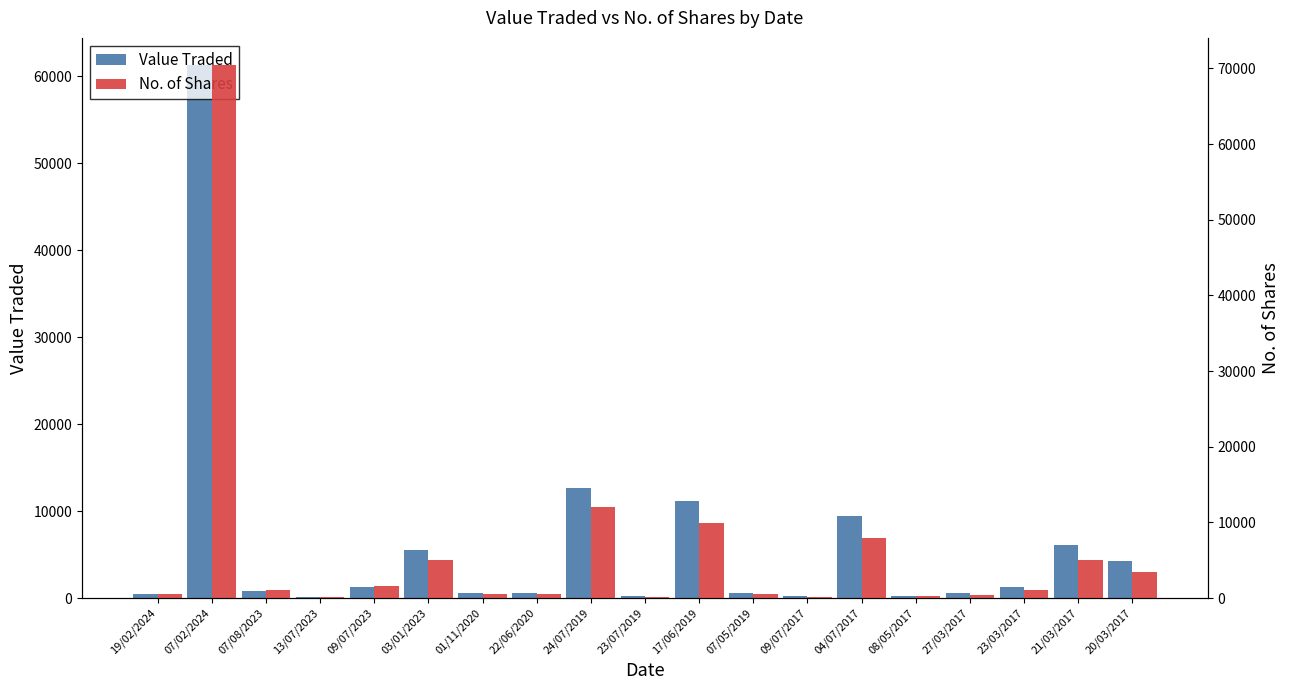

Which series changed the most between 19/02/2024 and 20/03/2017?

Value Traded